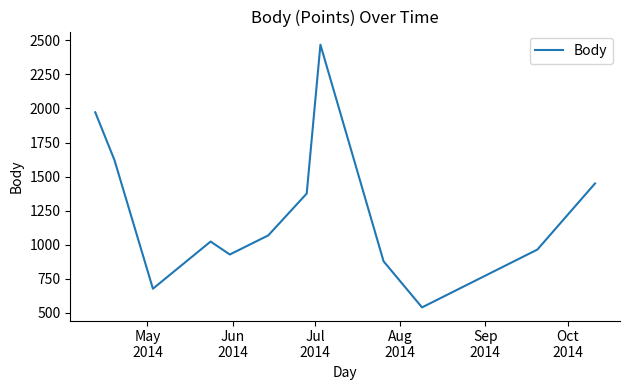

What is the smallest value displayed?

541